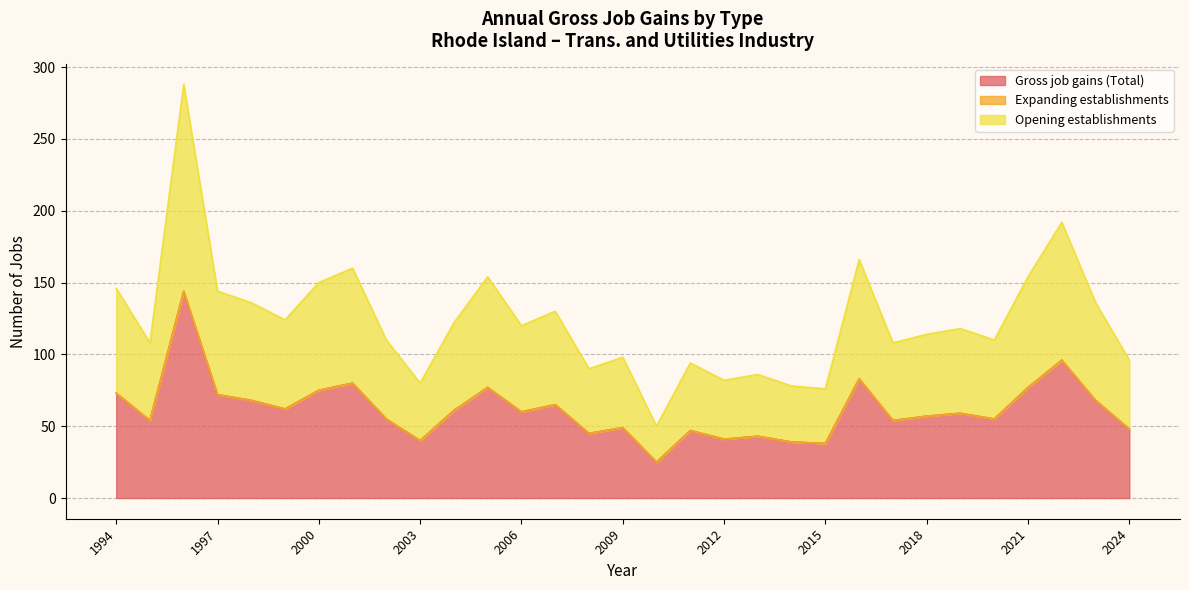

True or false: Gross job gains (Total) and Opening establishments intersect in this chart.

False